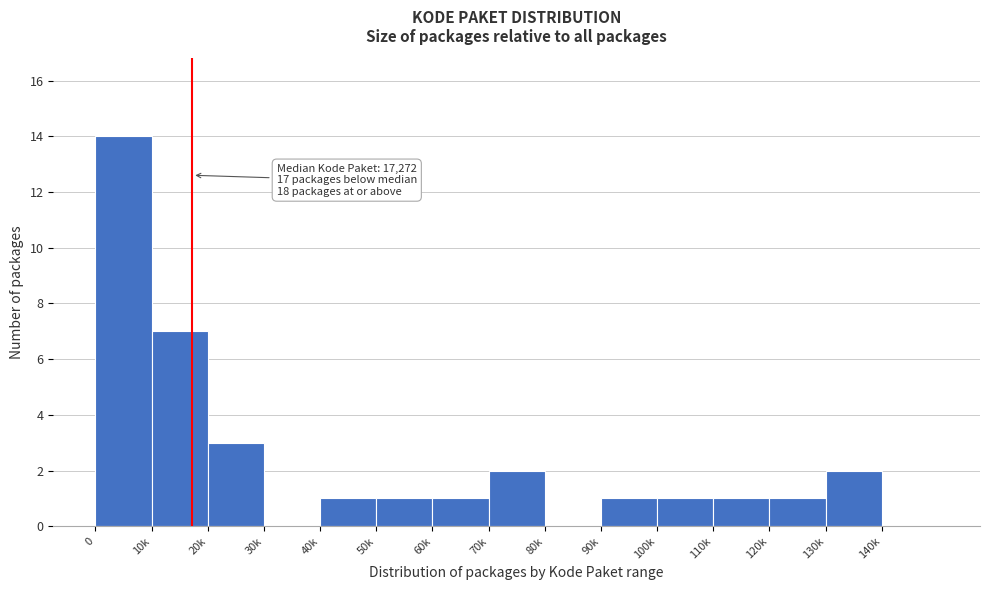

Reading left to right, list all the values displayed in this chart.

0=14	10k=7	20k=3	30k=0	40k=1	50k=1	60k=1	70k=2	80k=0	90k=1	100k=1	110k=1	120k=1	130k=2	140k=0